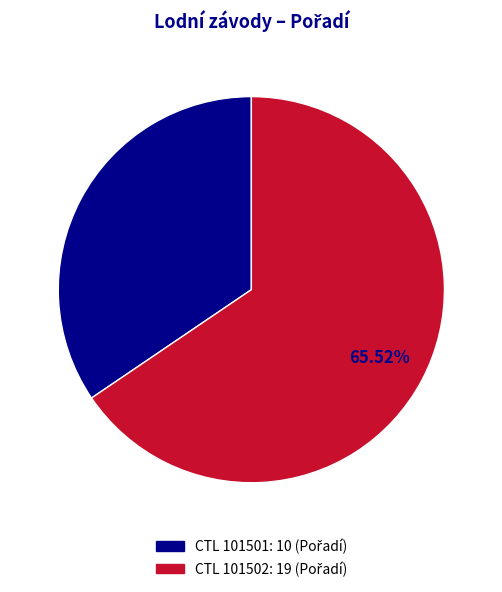

Is there any slice that represents more than half of the pie?

Yes